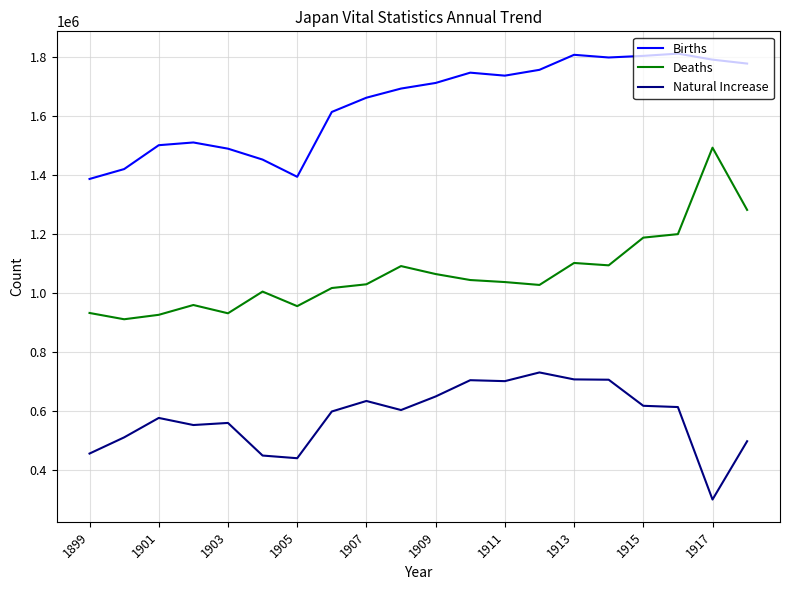

Which series has the largest total across all categories?

Births